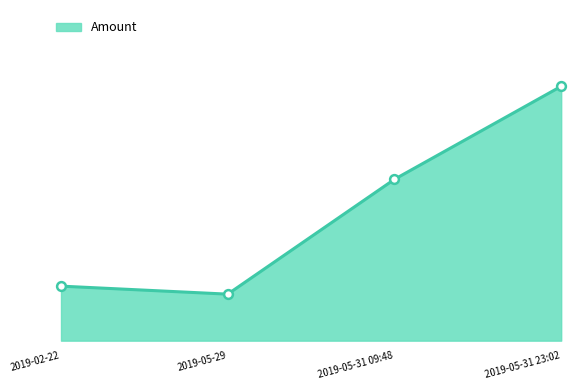

Which has a higher value, 2019-05-31 23:02 or 2019-02-22?

2019-05-31 23:02